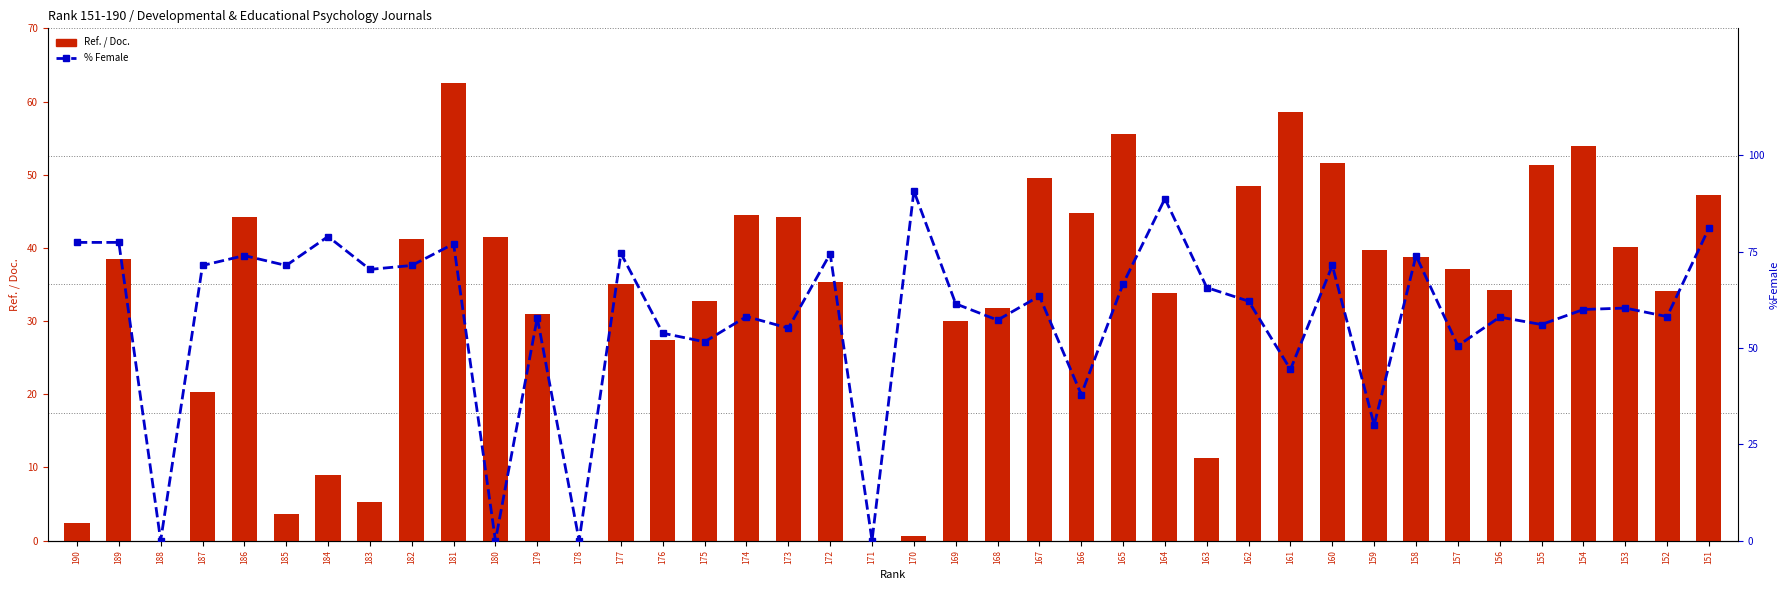

Between 164 and 160, which is larger?

160